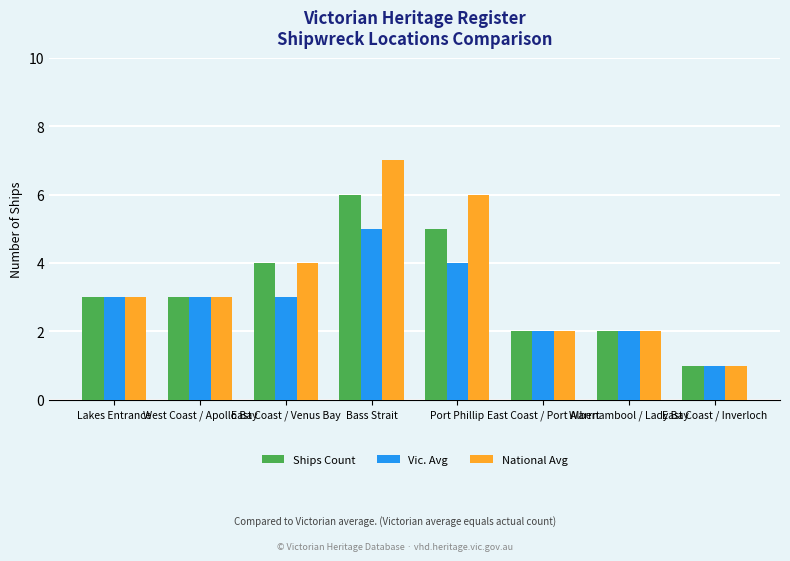

At which label does National Avg reach its peak?

Bass Strait